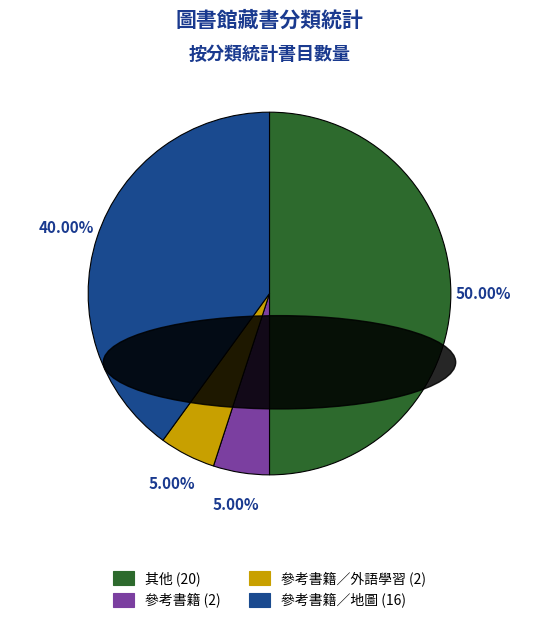

Which slice is the smallest?

參考書籍